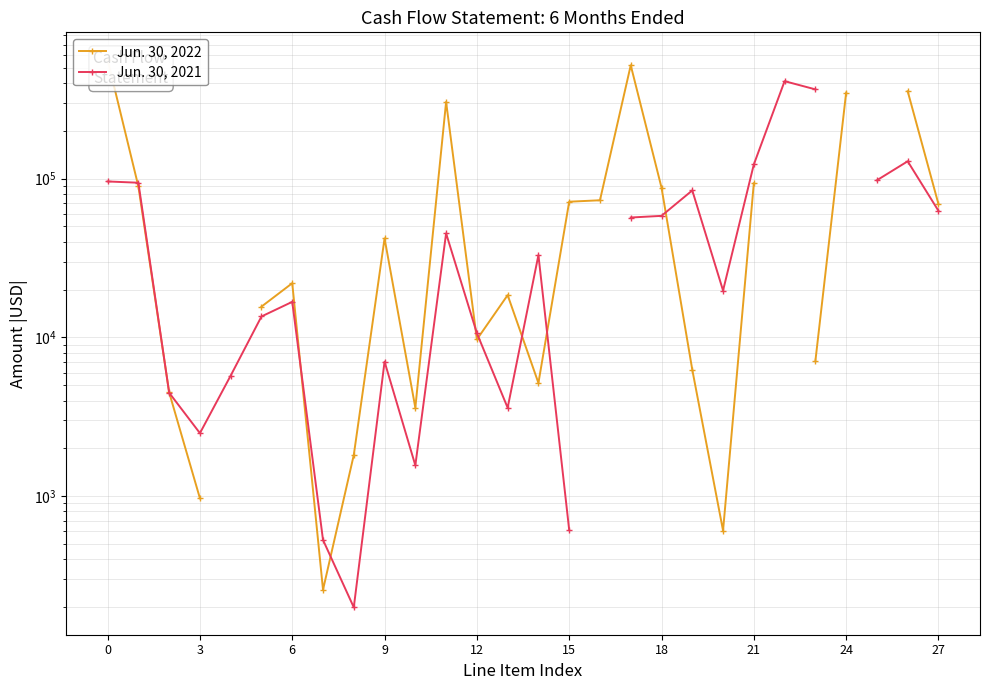

In Jun. 30, 2022, how many points are higher than both neighbors (excluding endpoints)?

5